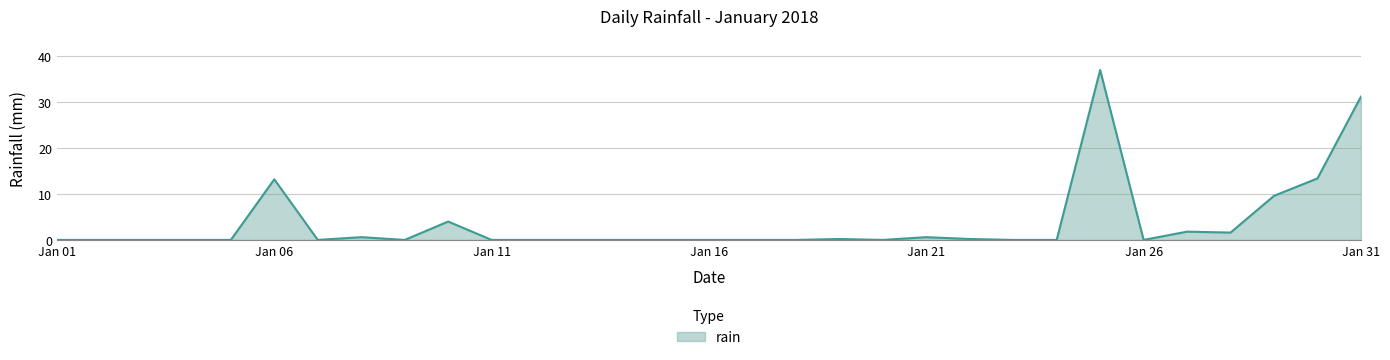

What is the difference between the maximum and minimum values?

37.0